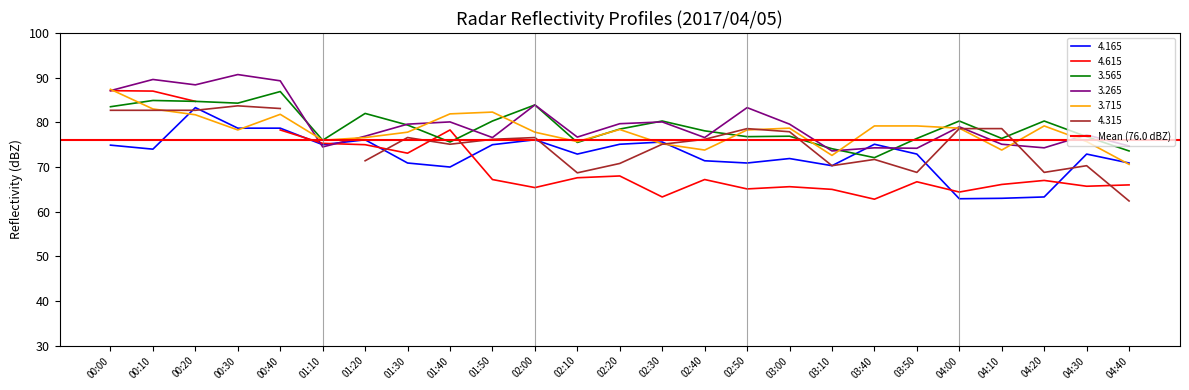

Which series has the widest spread of values?

4.165